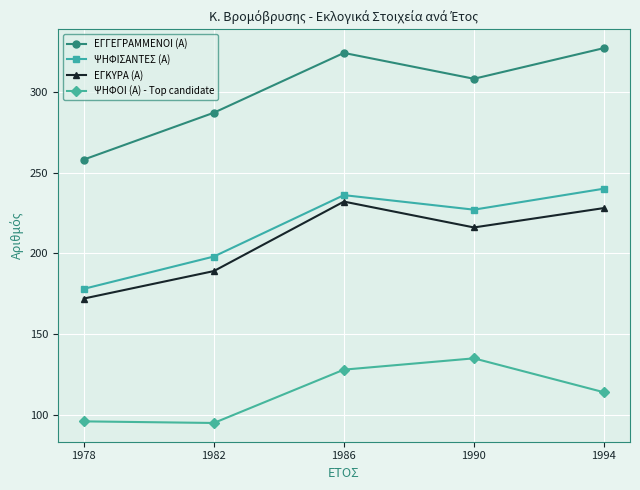

What is the greatest value displayed?

327